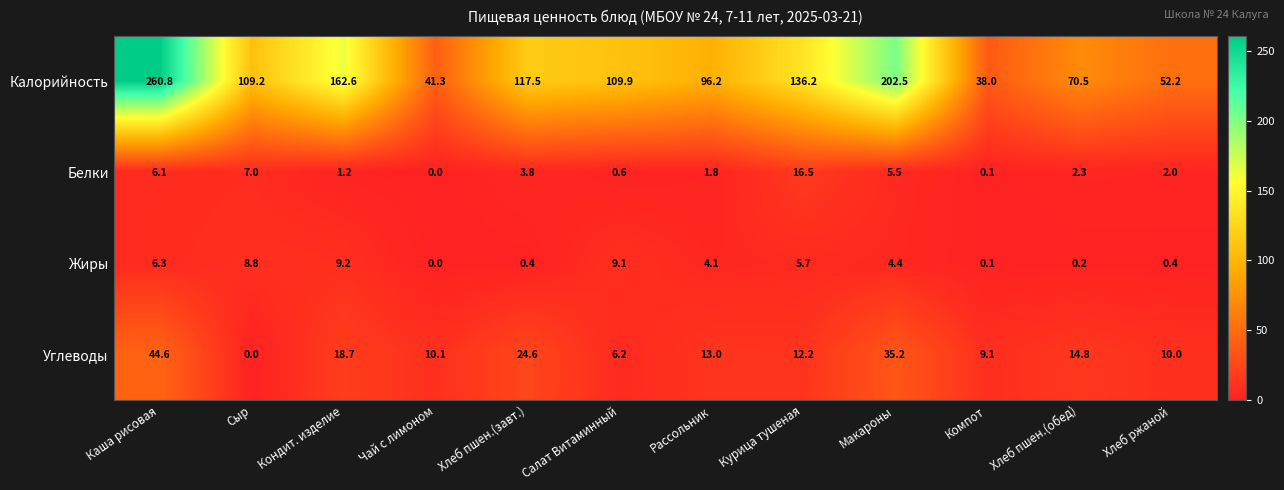

How many positive values does the Белки series have?

11